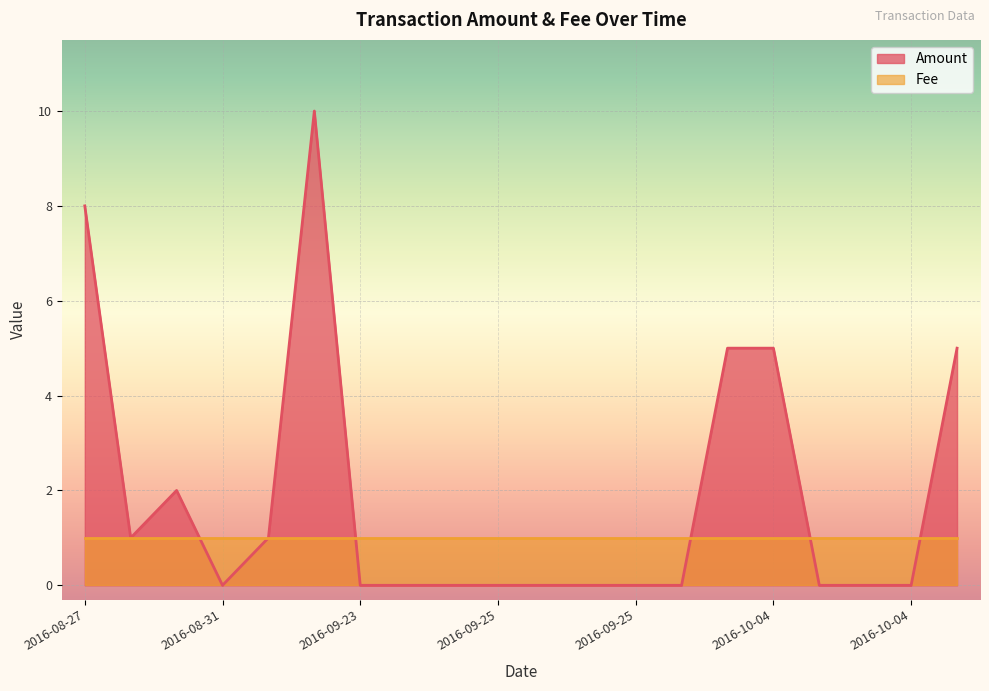

The value at 2016-09-23 is 4. True or false?

False